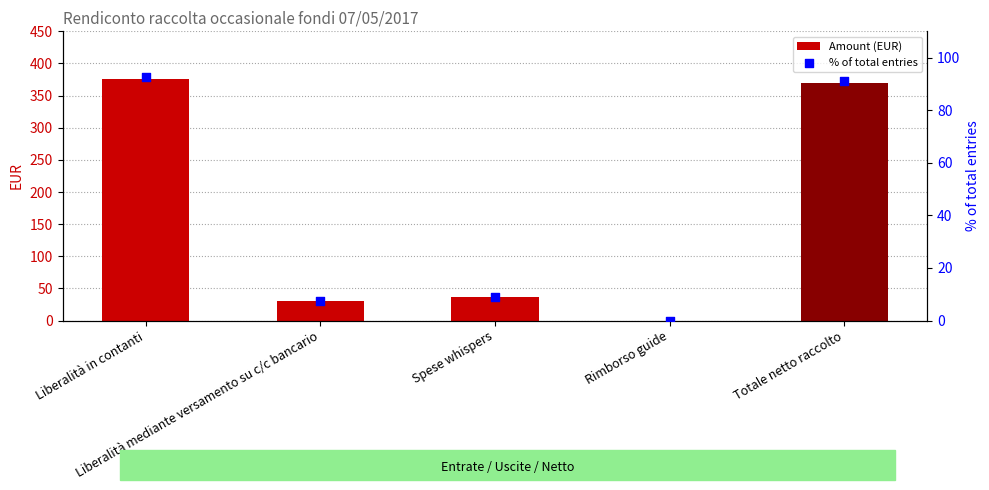

What are all the series names shown in the legend?

Amount (EUR), % of total entries